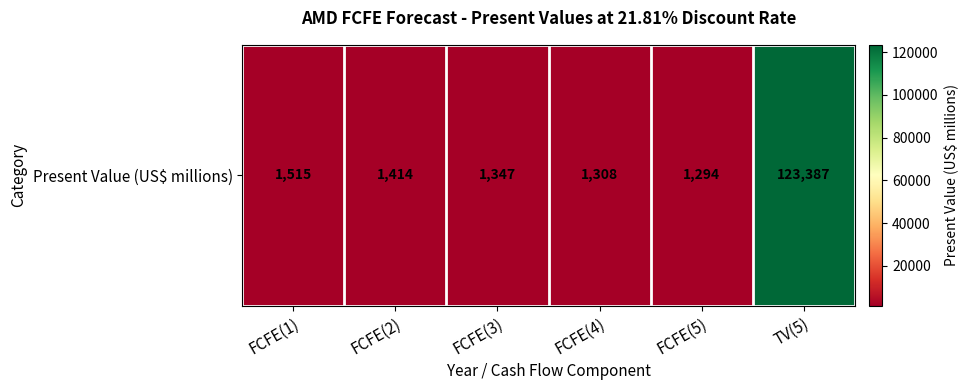

Where is the data nearest to the value 62340?

FCFE(1)